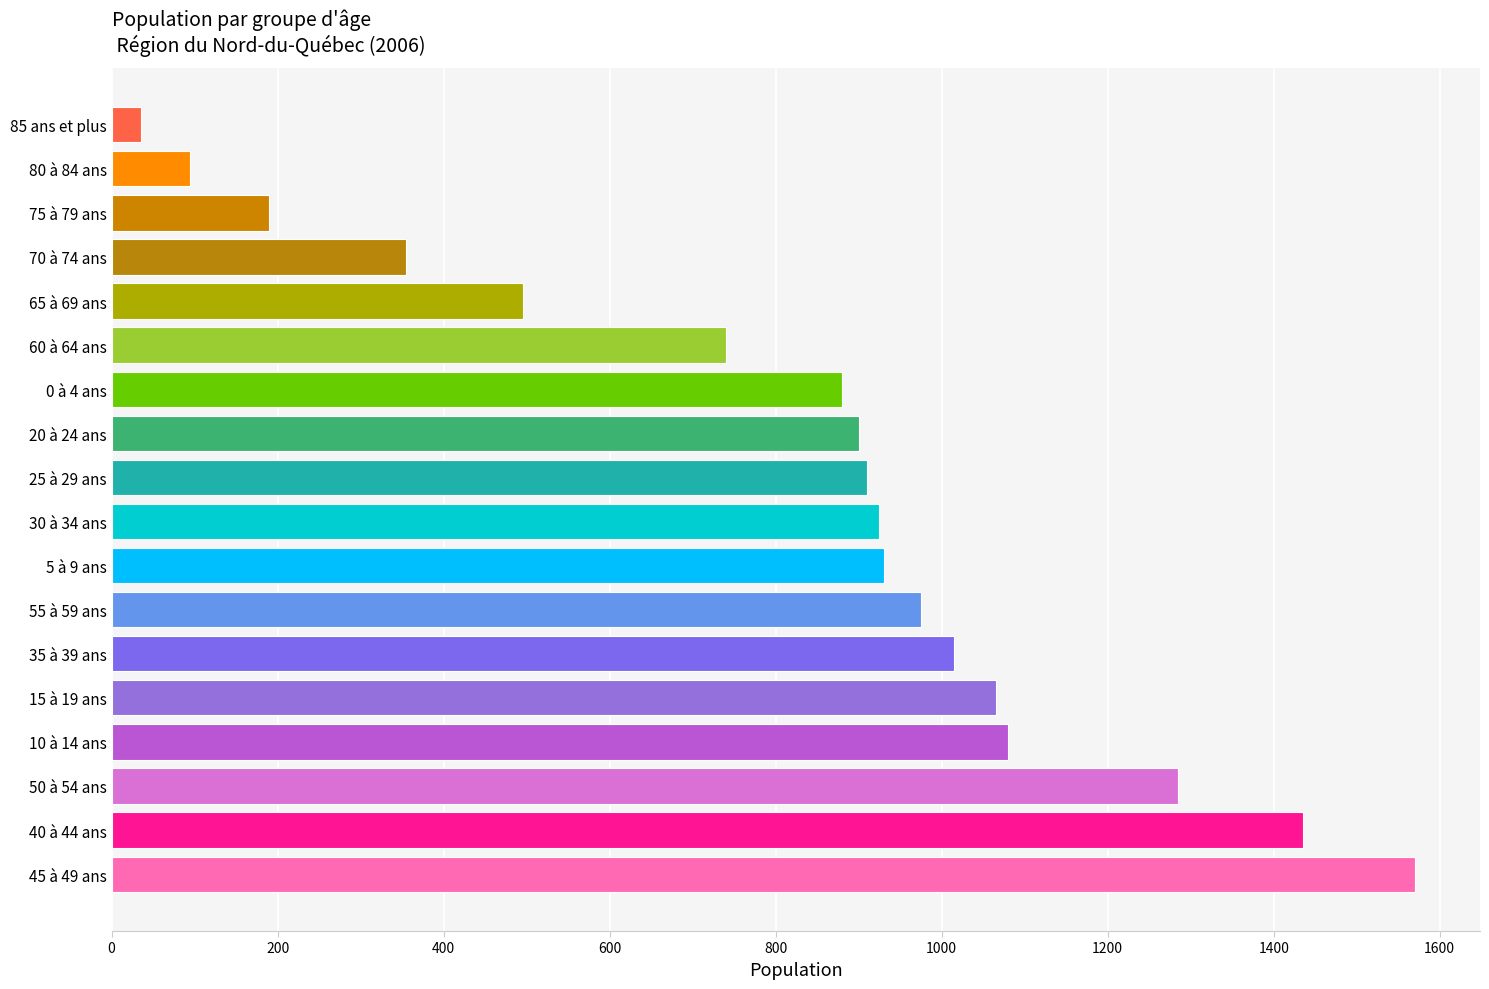

The value at 25 à 29 ans is 910. True or false?

True